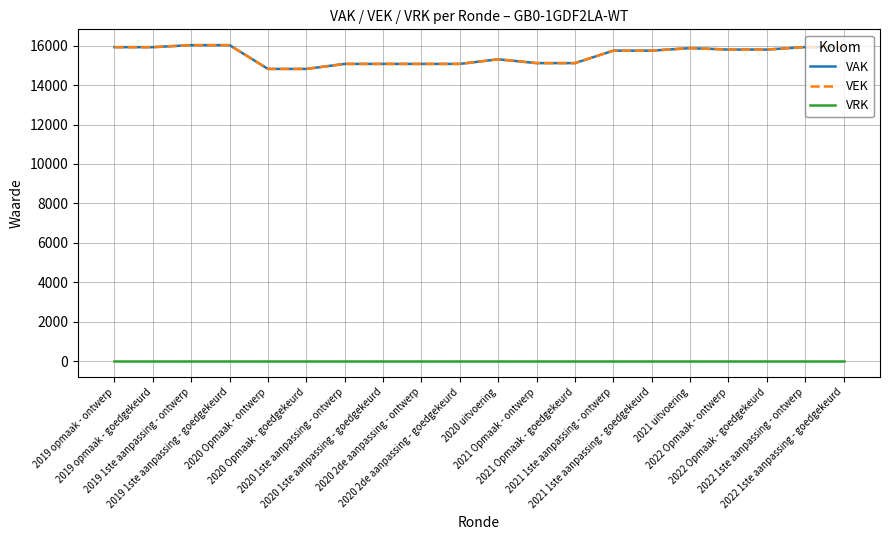

What is the sum of all VAK values?

310112